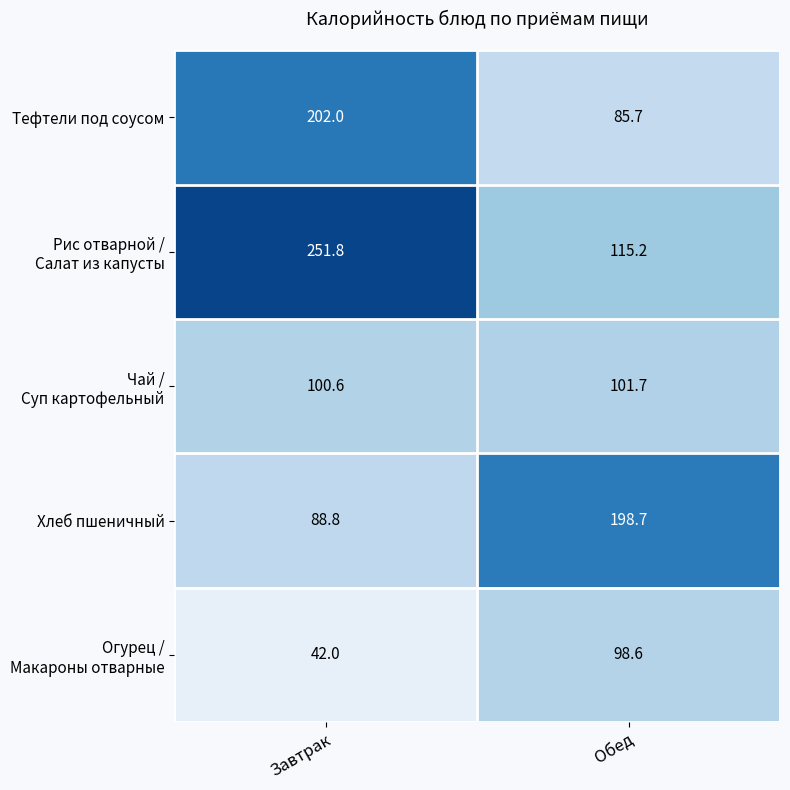

What is the total value across all series at Обед?

599.9